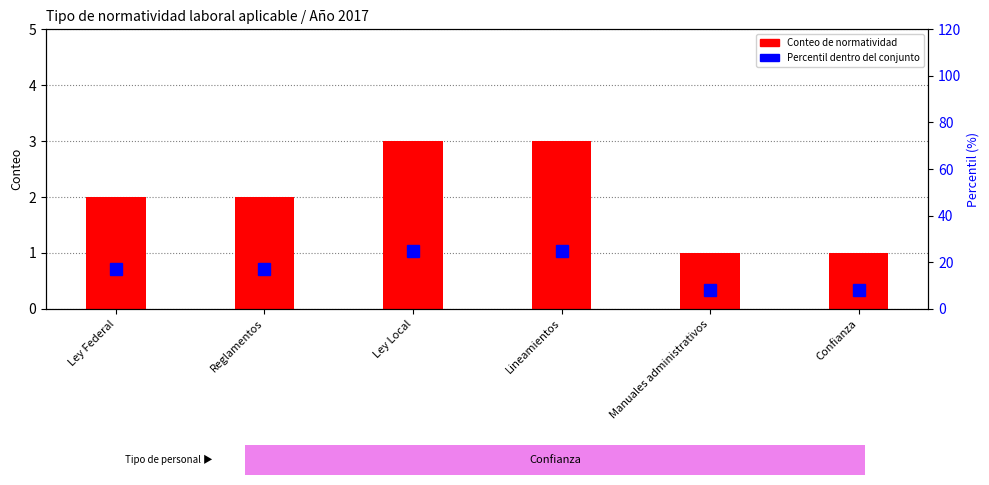

Which category has the highest value across all series?

Ley Local